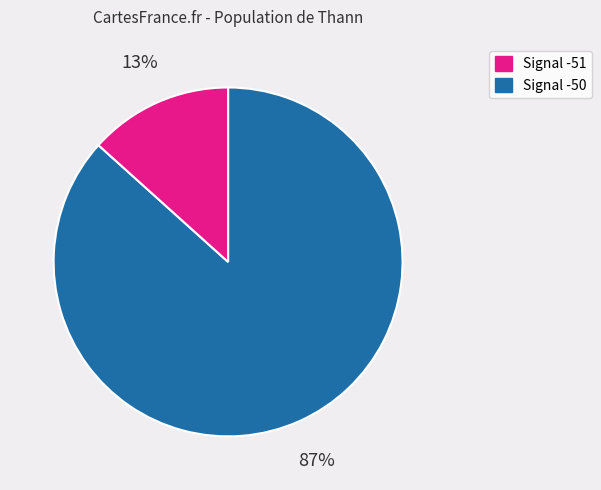

Is there any slice that represents more than half of the pie?

Yes